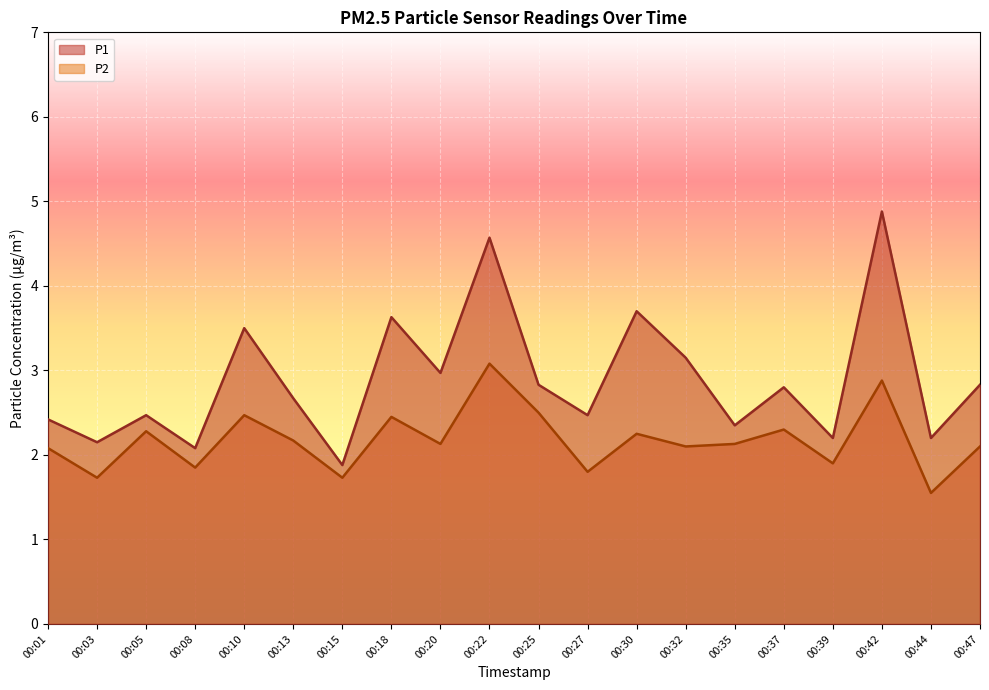

Is the value of P2 at 00:47 greater than the value of P1 at 00:13?

No